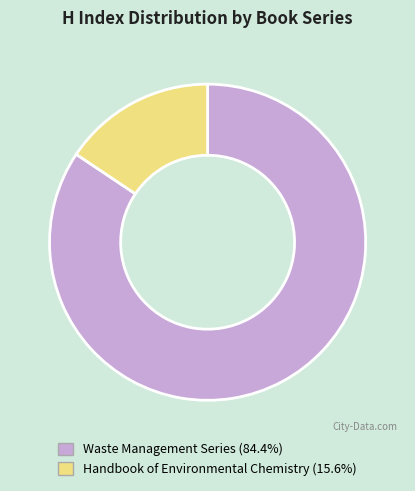

Do Waste Management Series and Handbook of Environmental Chemistry together represent more than half of the pie?

Yes